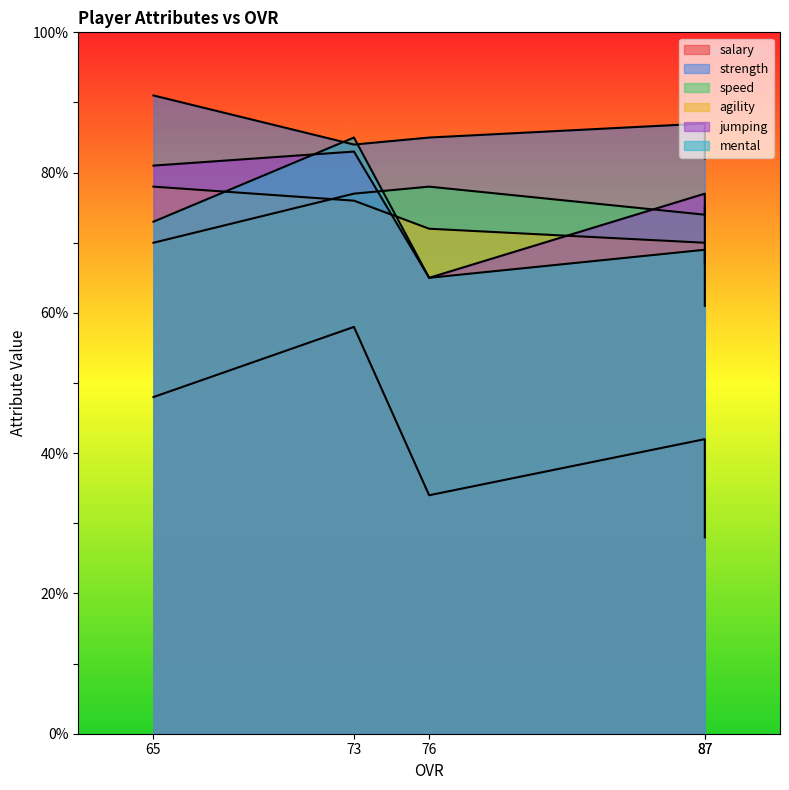

What is the highest value of the salary series?

58